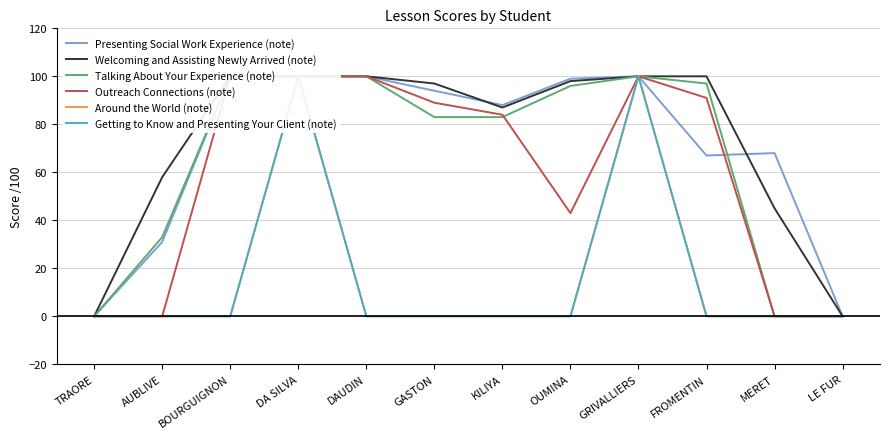

How many values in the Outreach Connections (note) series exceed 89?

5